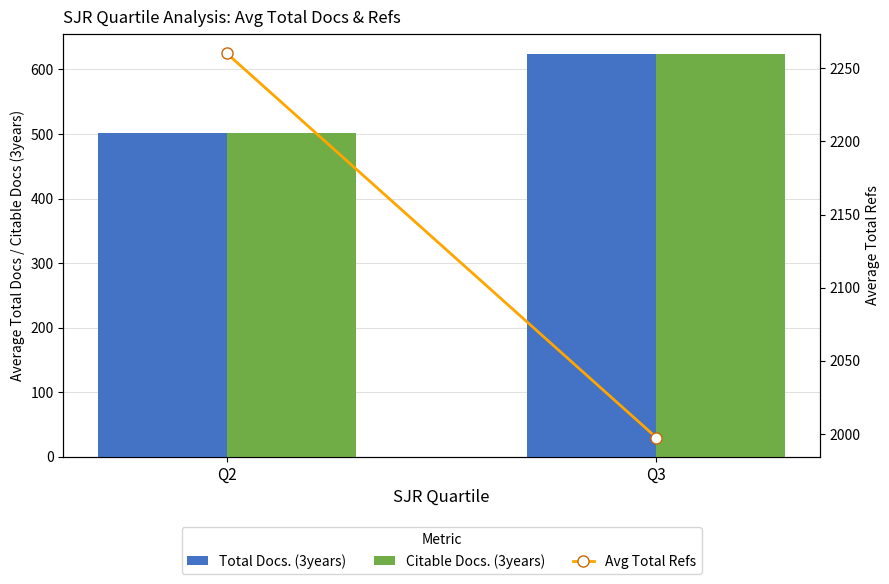

How many data points in Avg Total Refs are above 2260?

1